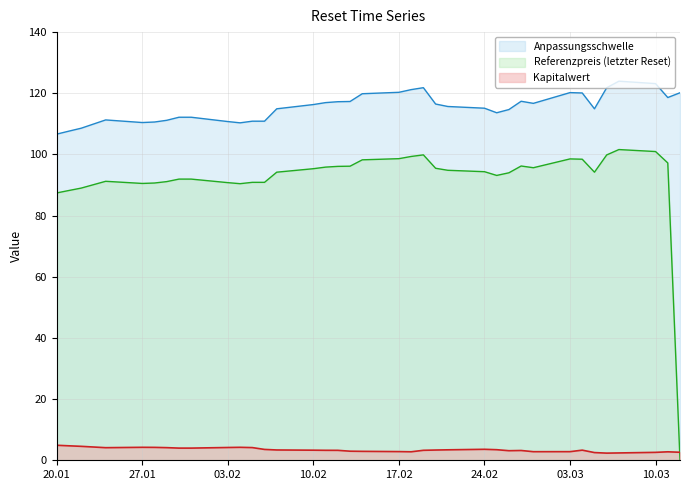

The Kapitalwert series shows 3.1 at 2025-02-26. True or false?

True